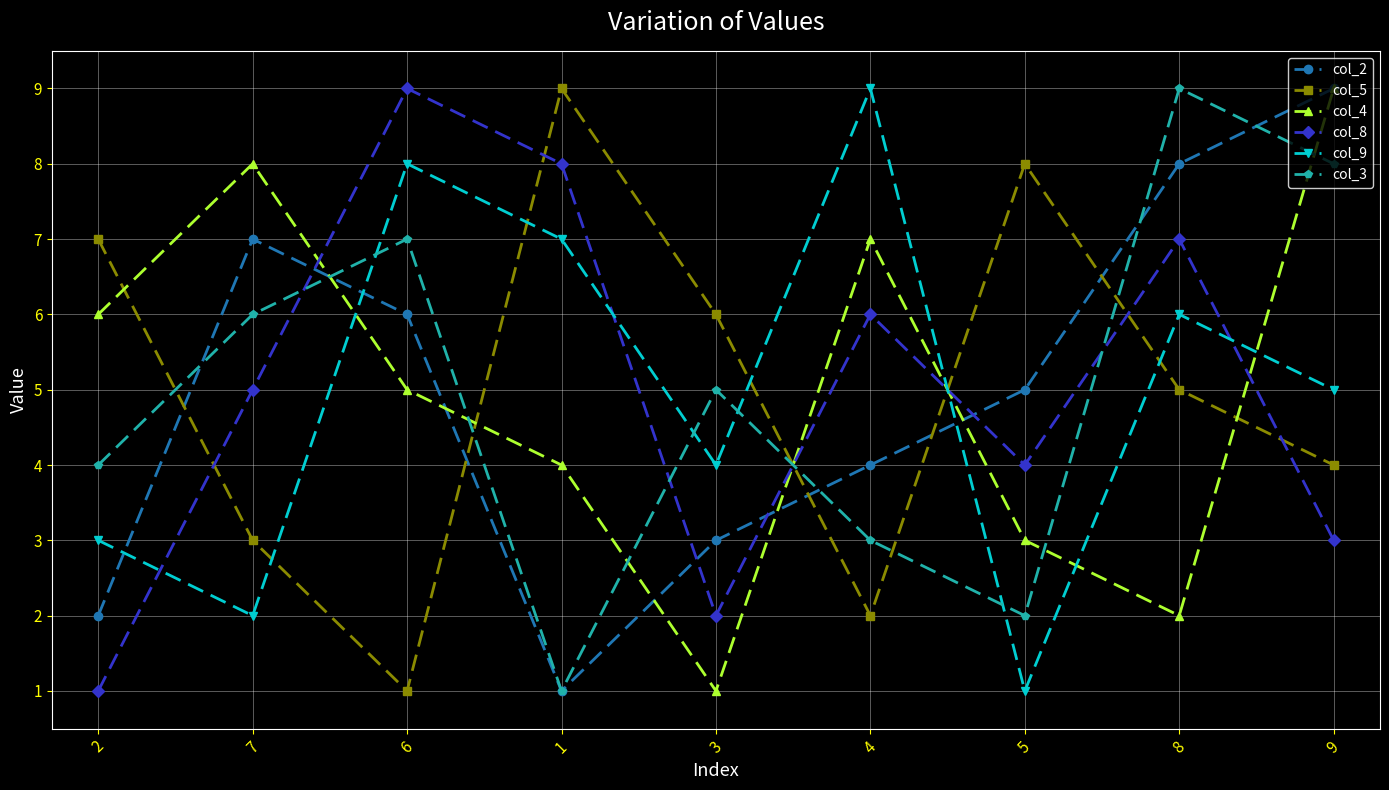

The value of col_9 at 1 is 12. True or false?

False